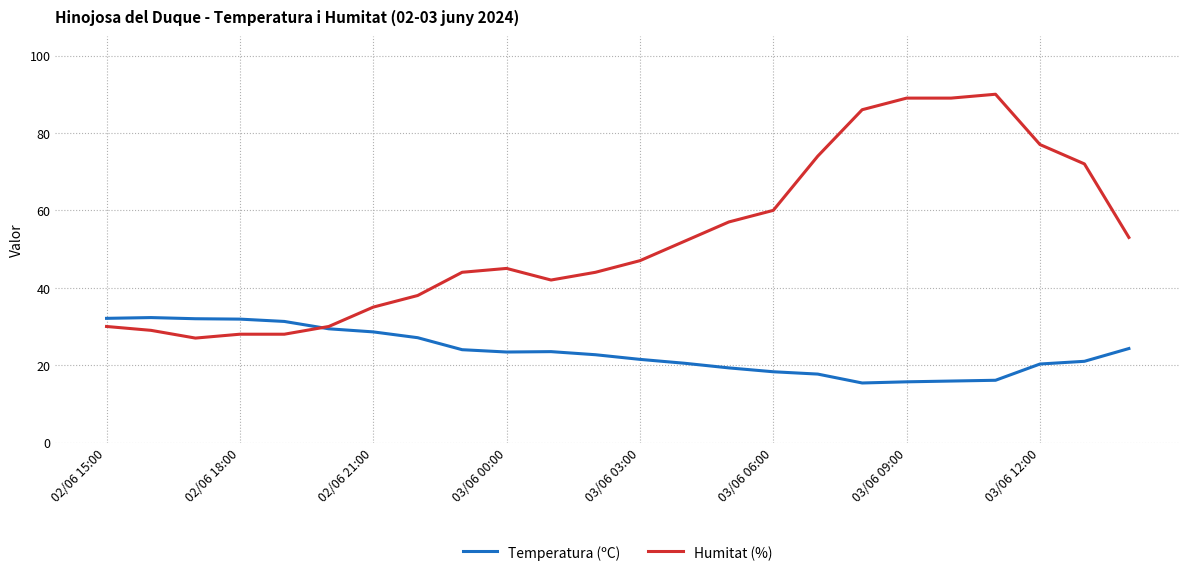

List the series in order of their peak value, lowest first.

Temperatura (ºC), Humitat (%)